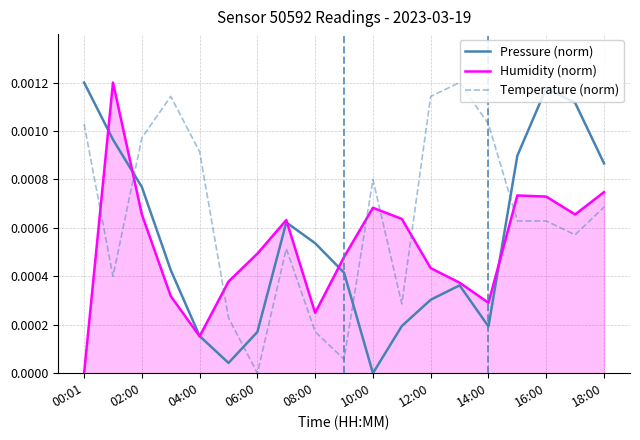

At how many categories does at least one series exceed 0?

19